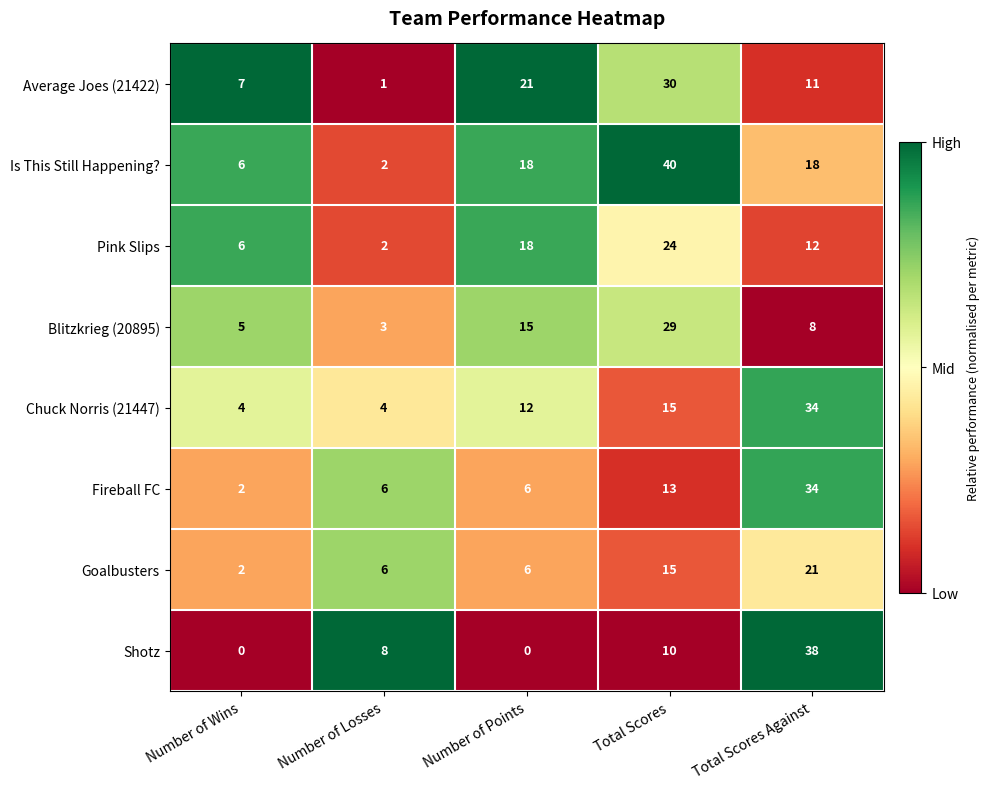

Which category has the highest value in the Shotz series?

Total Scores Against